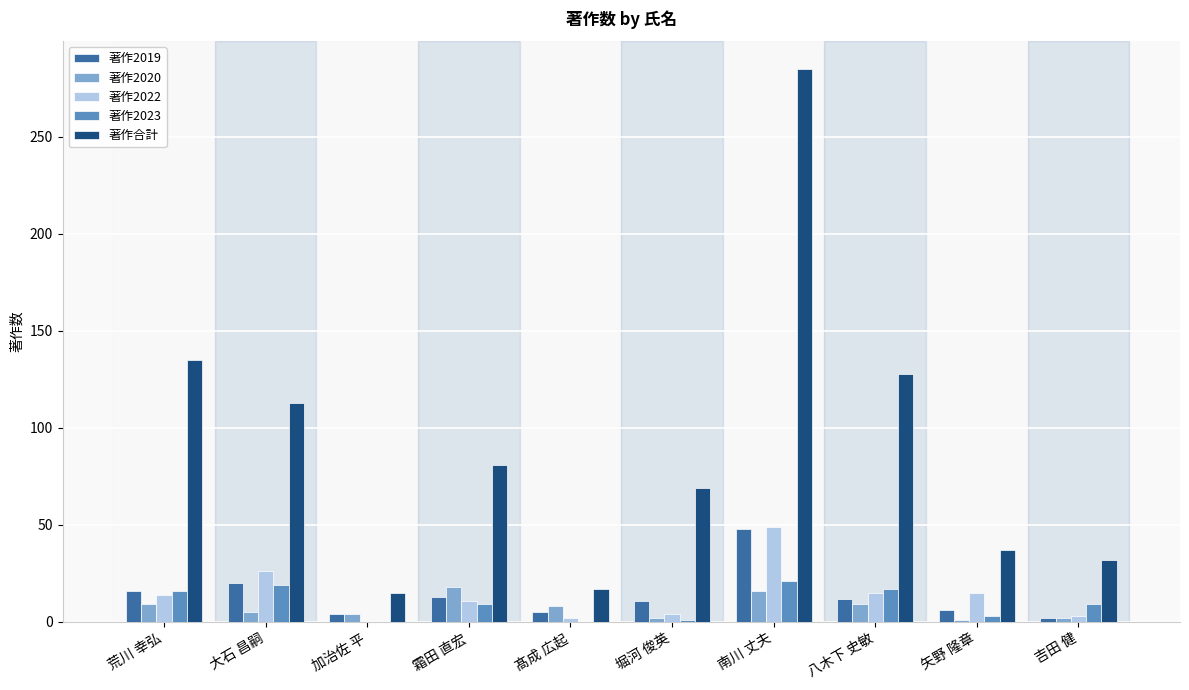

The 著作2023 series shows 26 at 荒川 幸弘. True or false?

False